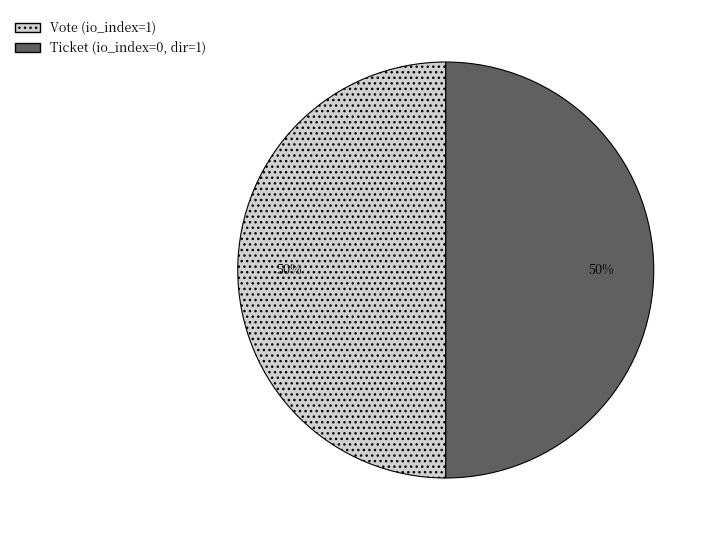

Combined, do Vote (io_index=1) and Ticket (io_index=0, dir=1) account for over 50%?

Yes